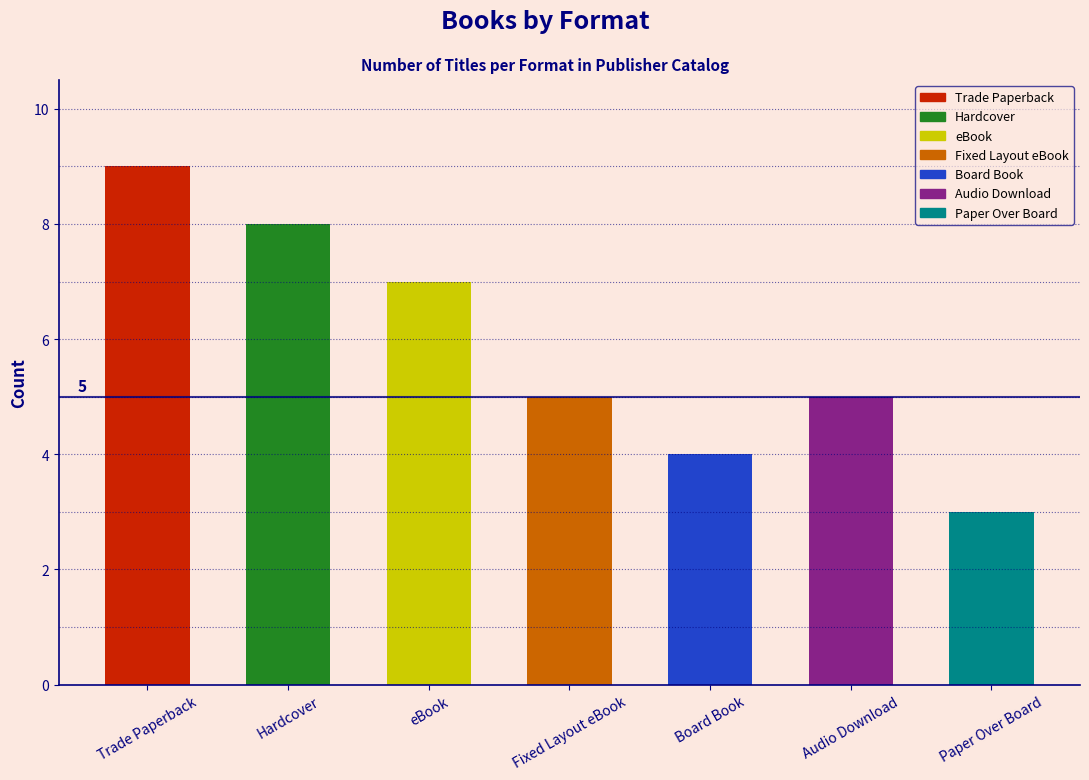

Is it true that the value at Trade Paperback is 2?

False